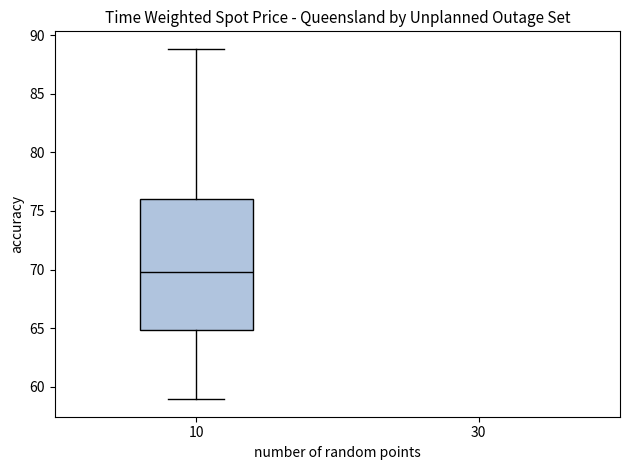

Transcribe this box plot: give where the median line is, the range the box spans, and where the two whiskers end, as read against the y-axis. The values are not printed on the chart, so give them approximately, as read against the axis.

median 70, box 65 to 76, whiskers 59 to 89